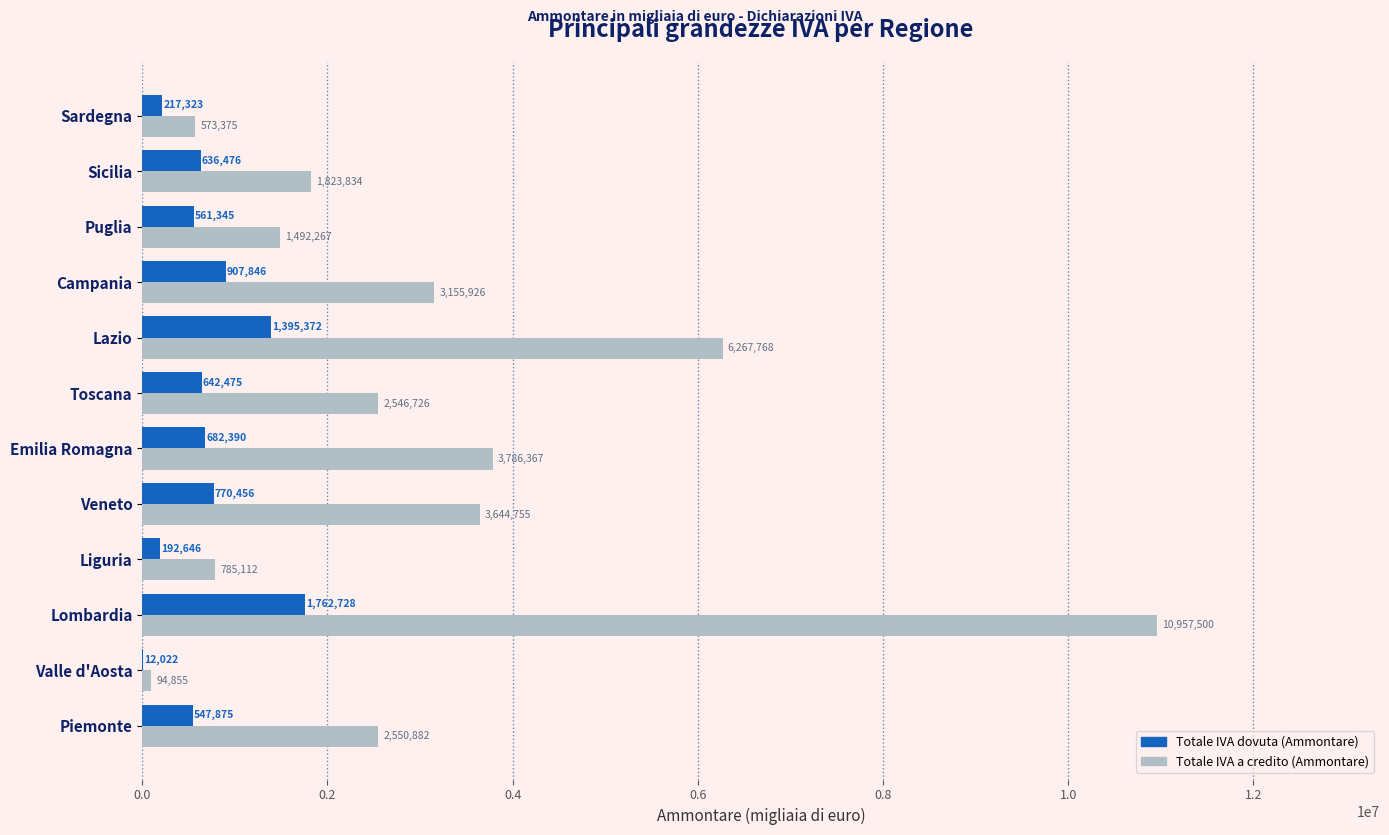

Is it true that Totale IVA a credito (Ammontare) equals 5467751 at Campania?

False